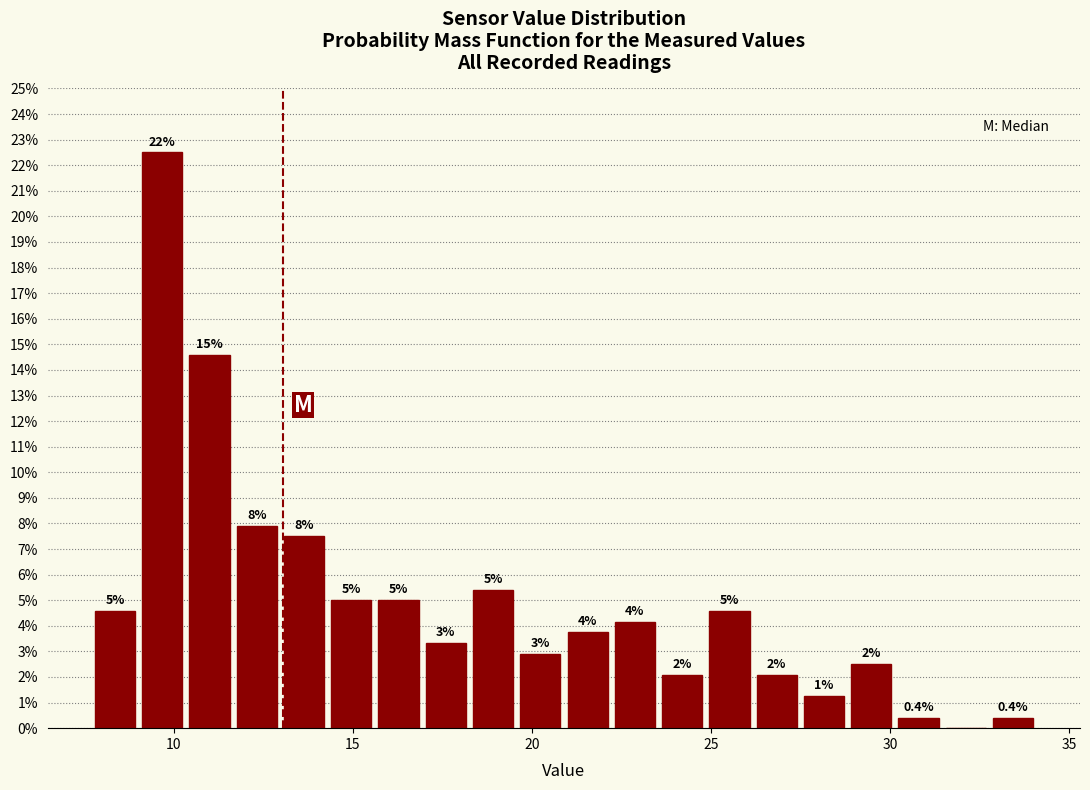

Around what value on the x-axis is the tallest bar? Give the approximate position of its centre, as read against the axis.

9.5